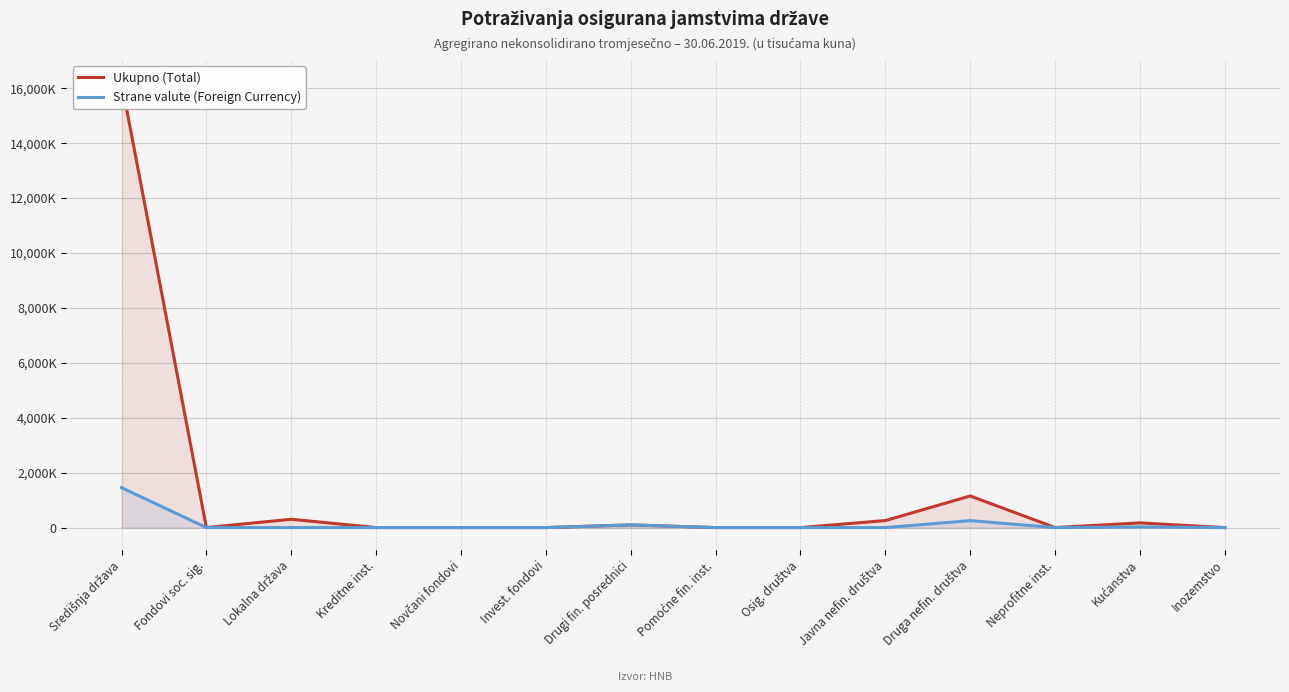

Where is Ukupno (Total) nearest to the value 8110159?

Druga nefin. društva